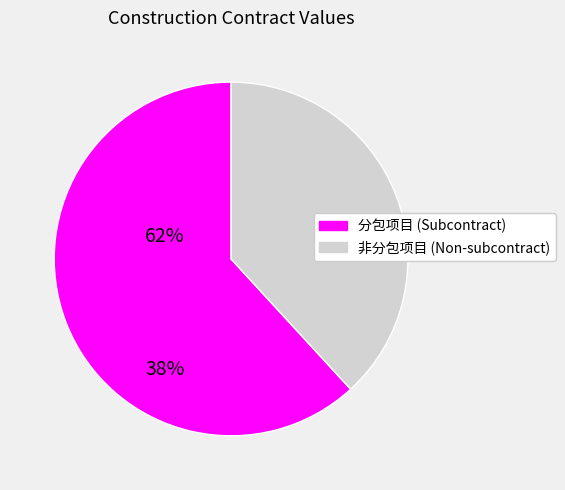

Does any single category account for the majority?

Yes